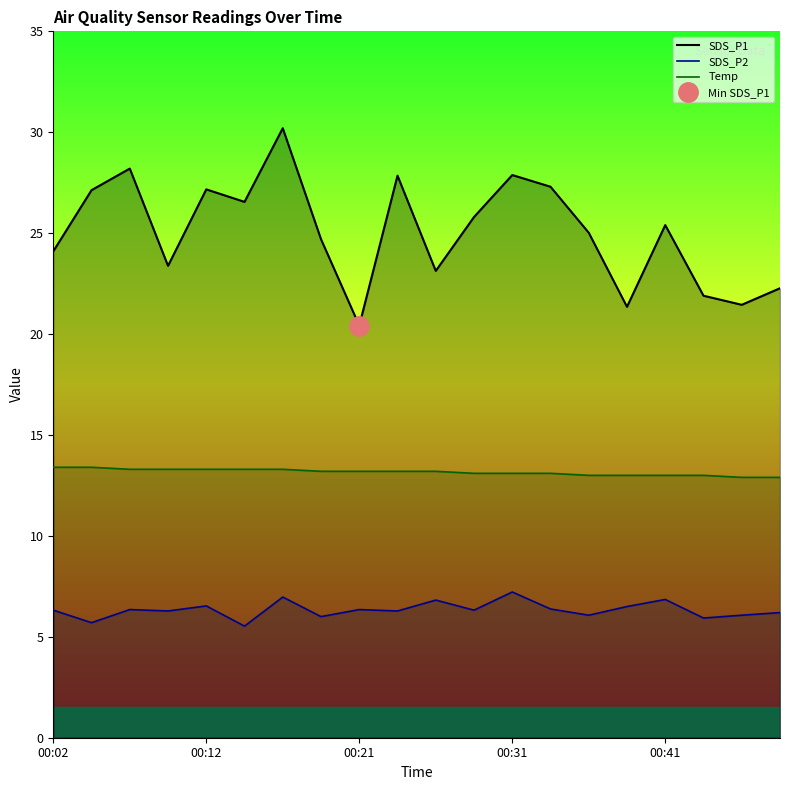

In SDS_P1, how many points are lower than both neighbors (excluding endpoints)?

6